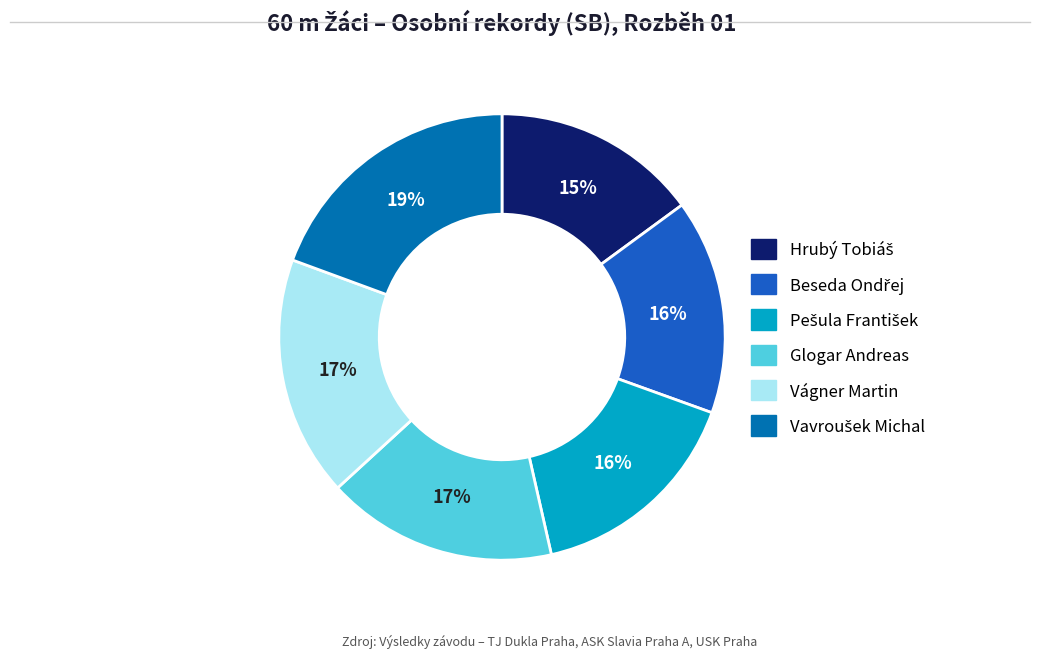

True or false: Glogar Andreas accounts for 30% of the total.

False